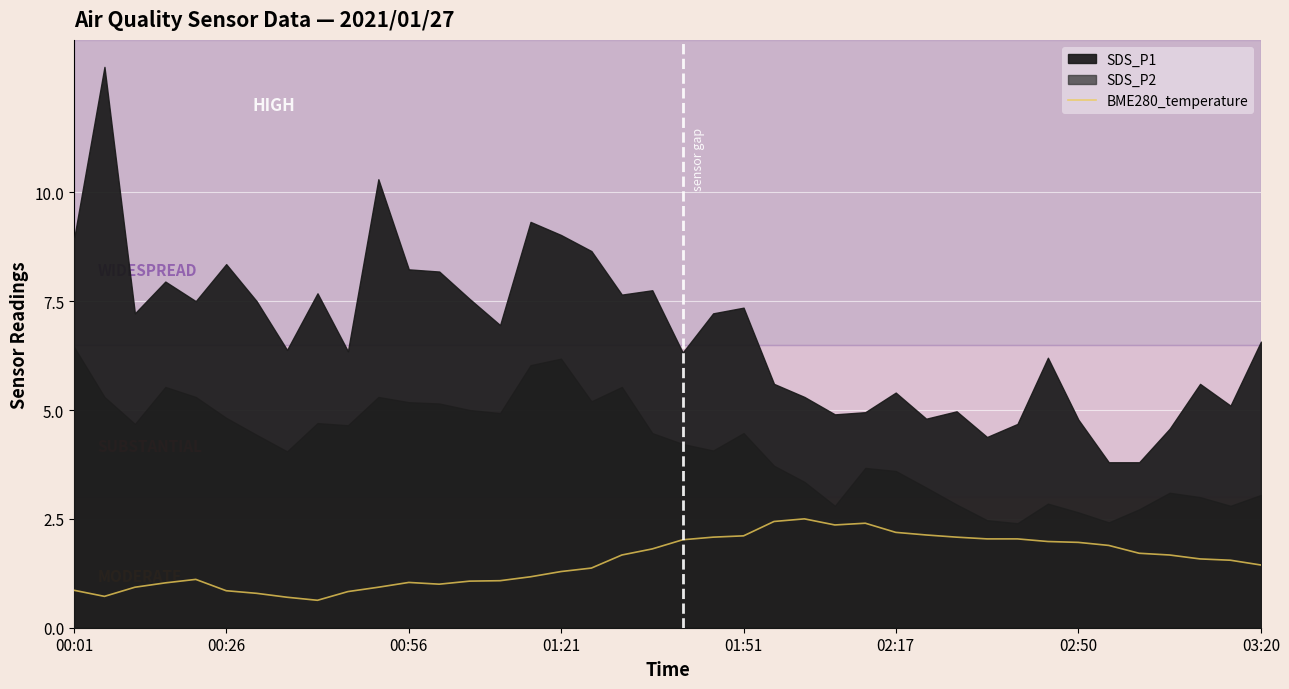

The BME280_temperature series shows 1.6 at 00:56. True or false?

False